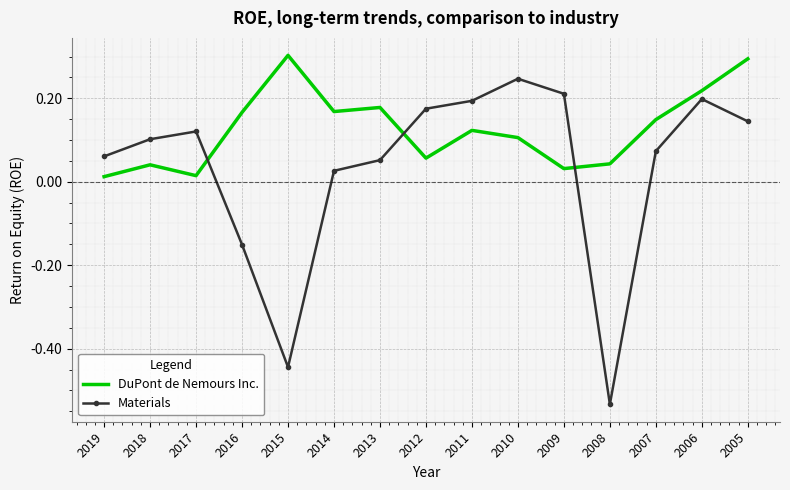

Rank the series by their average value, from lowest to highest.

Materials, DuPont de Nemours Inc.